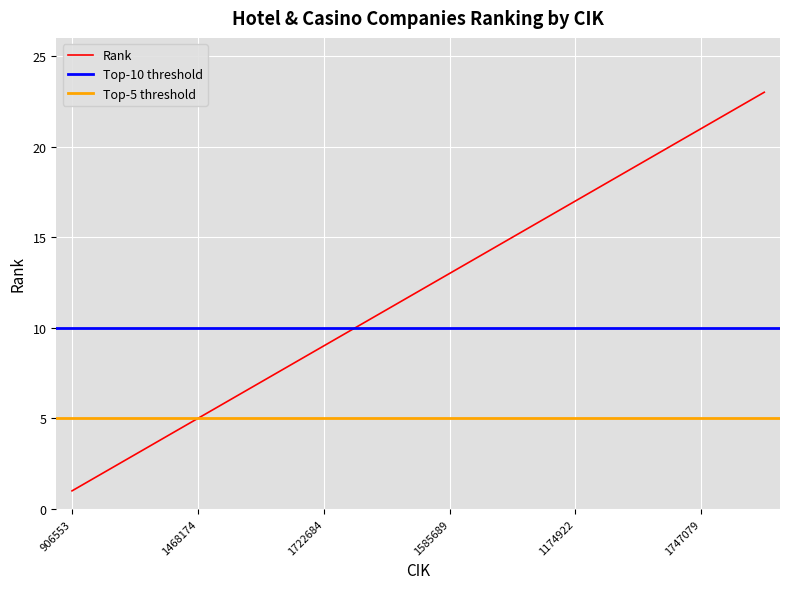

True or false: the data shows 7 at 1617406.

True